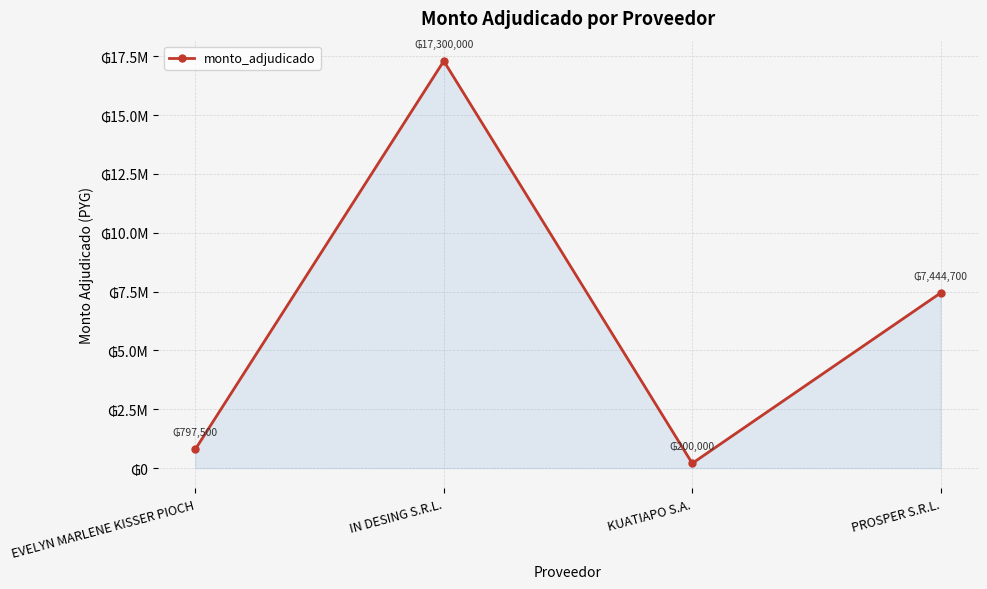

Does the chart have visible grid lines?

Yes